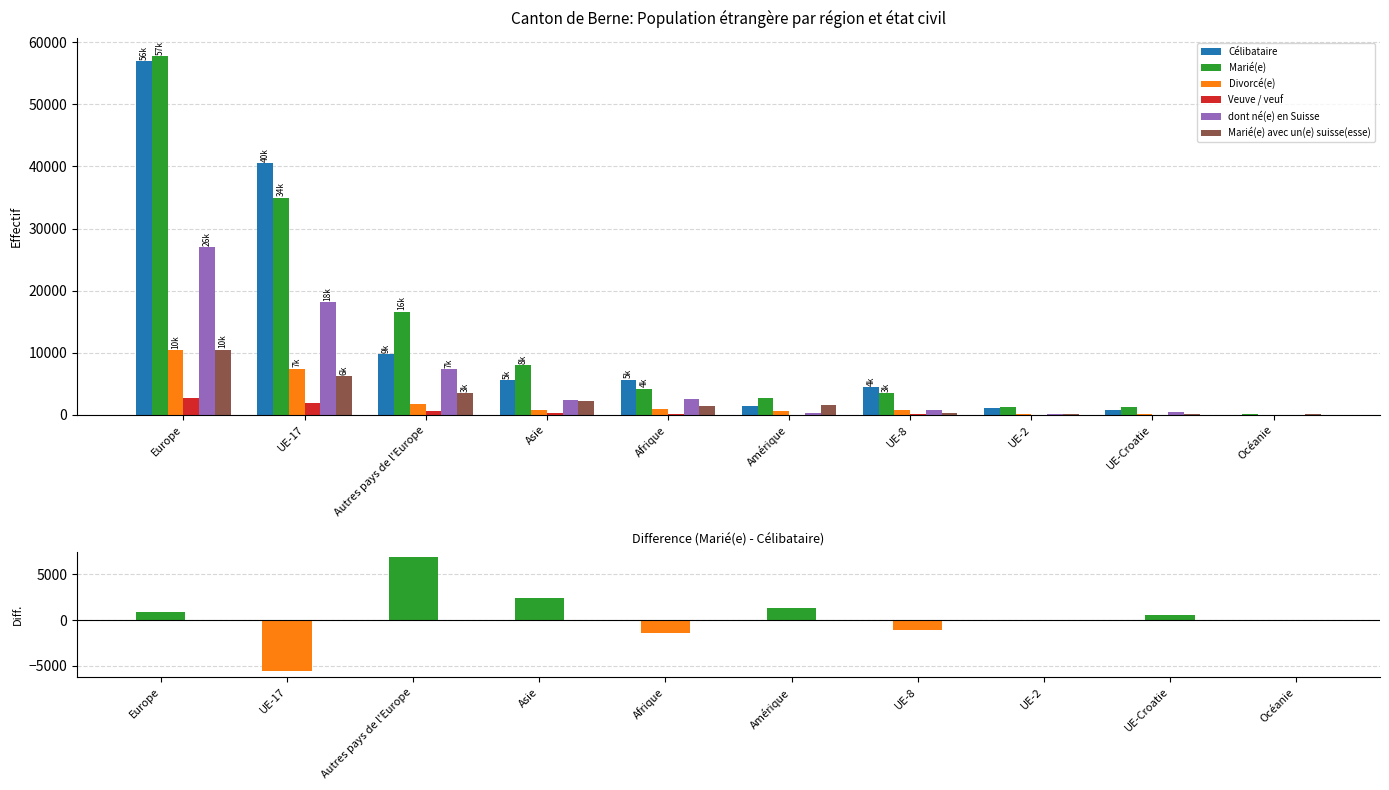

The value of Marié(e) avec un(e) suisse(esse) at Asie is 2188. True or false?

True